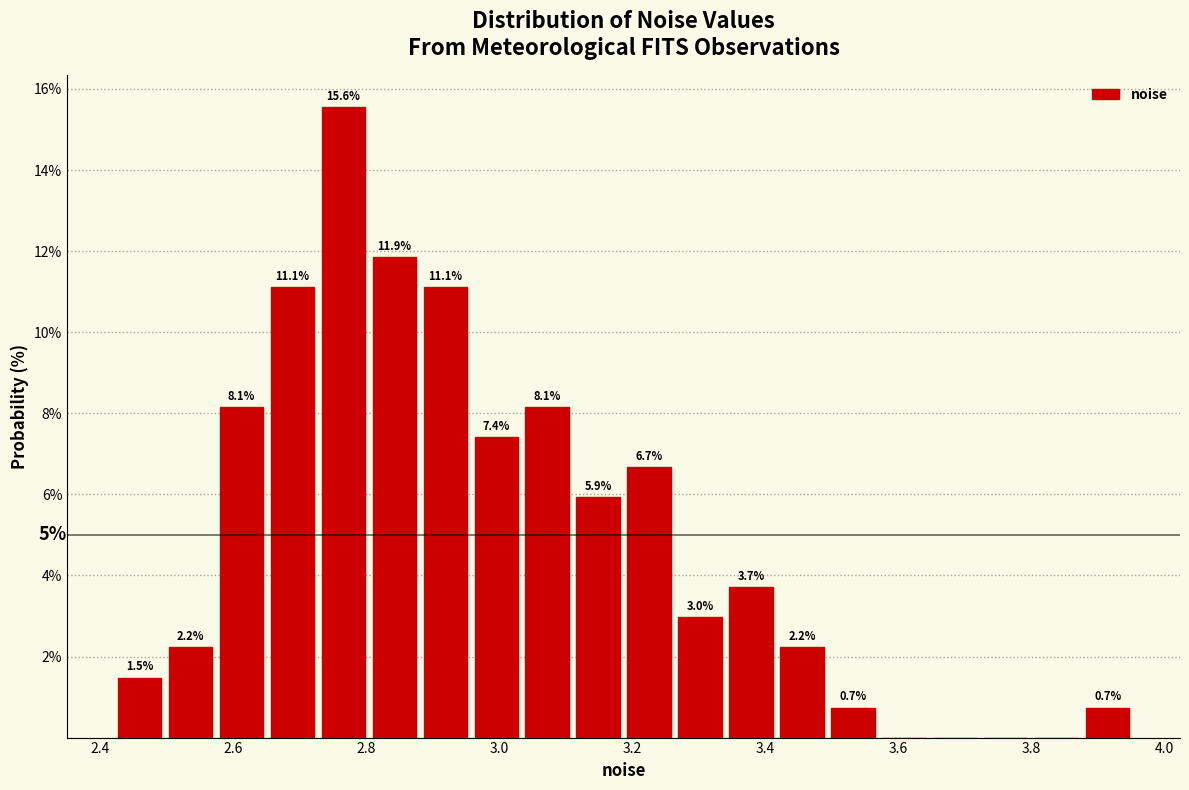

Around what value on the x-axis is the tallest bar? Give the approximate position of its centre, as read against the axis.

2.76